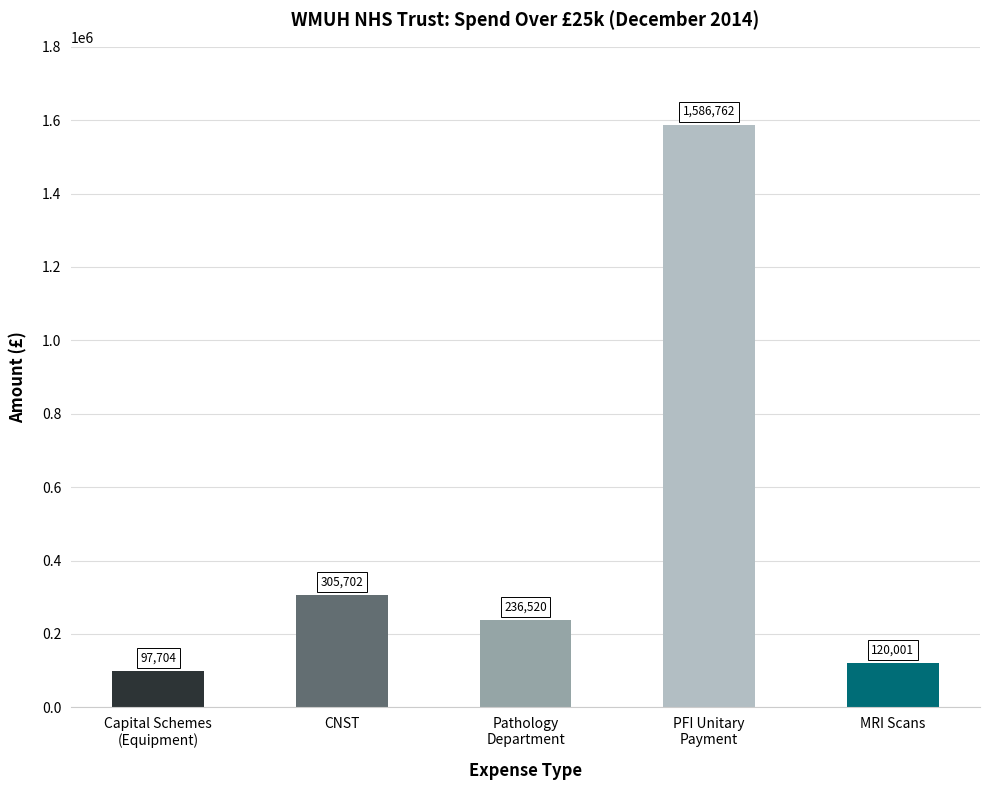

What is the label of the 5th bar from the left?

MRI Scans